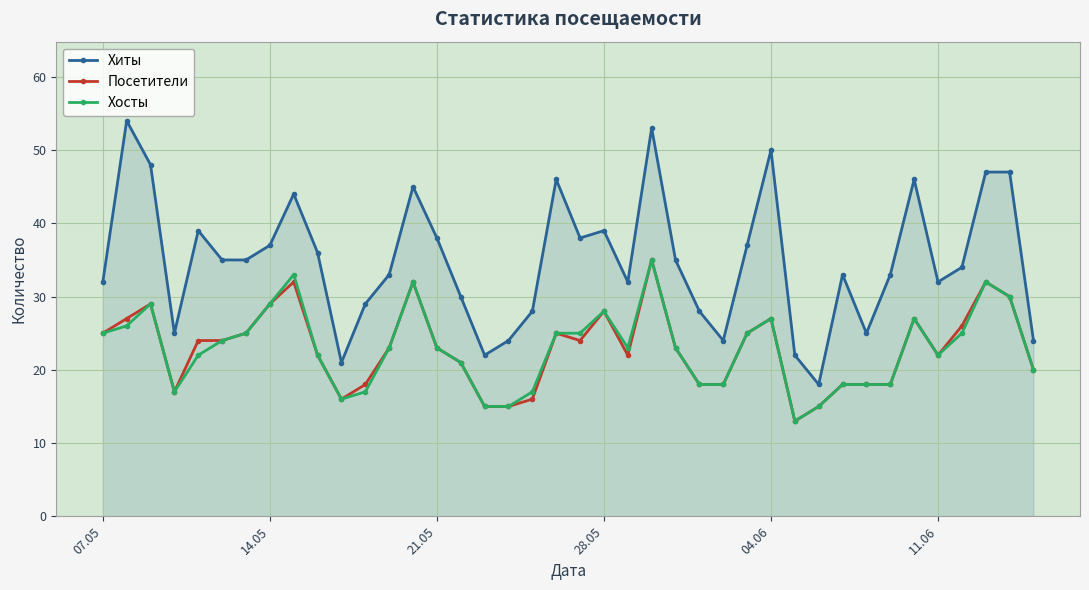

What is the value of the Хиты point at the 6th from the left?

35